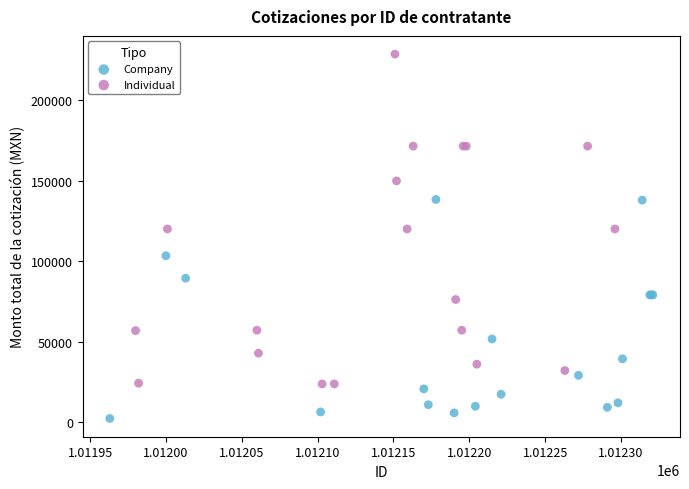

Which series has the widest spread of Y values?

Individual